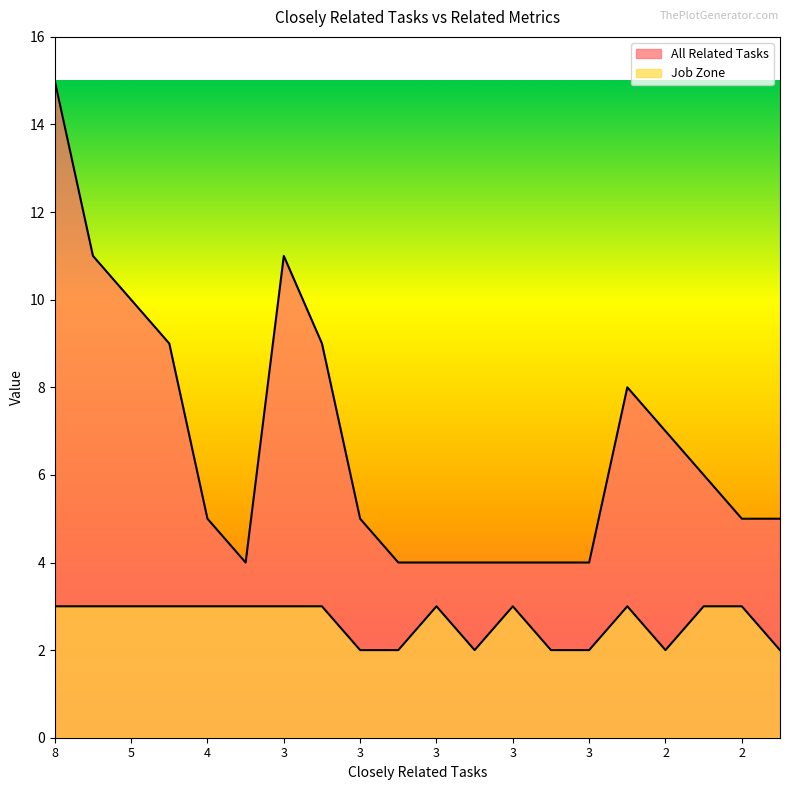

What is the lowest value of the Job Zone series?

2